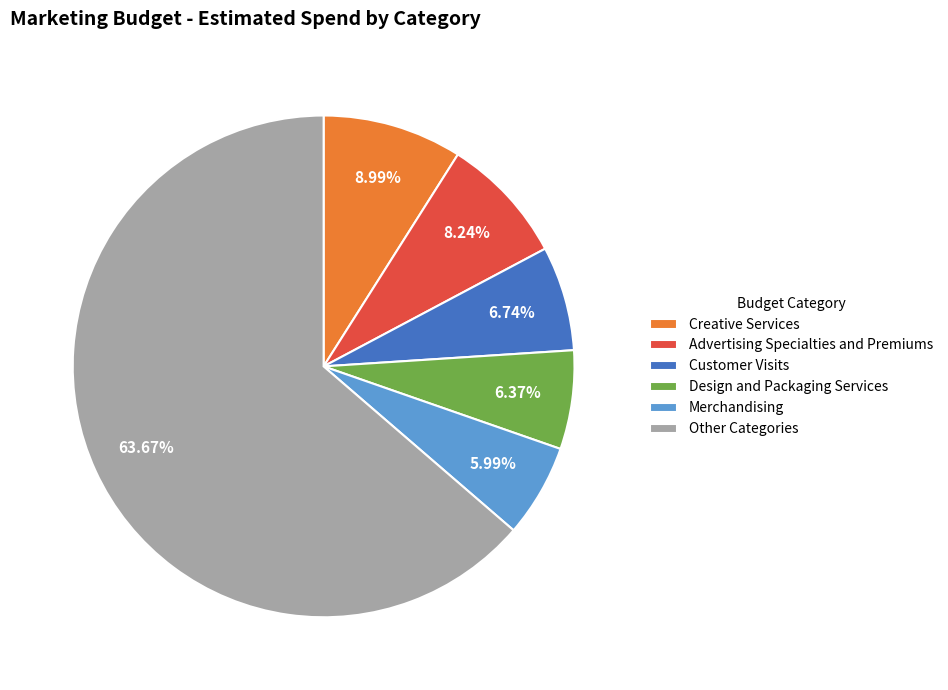

Between Creative Services and Other Categories, which is larger?

Other Categories